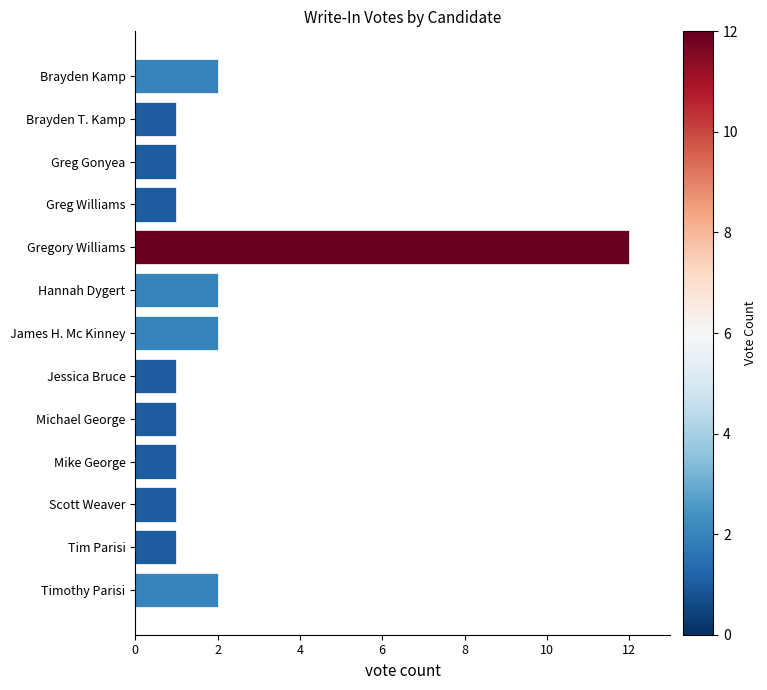

The value at Hannah Dygert is 1. True or false?

False